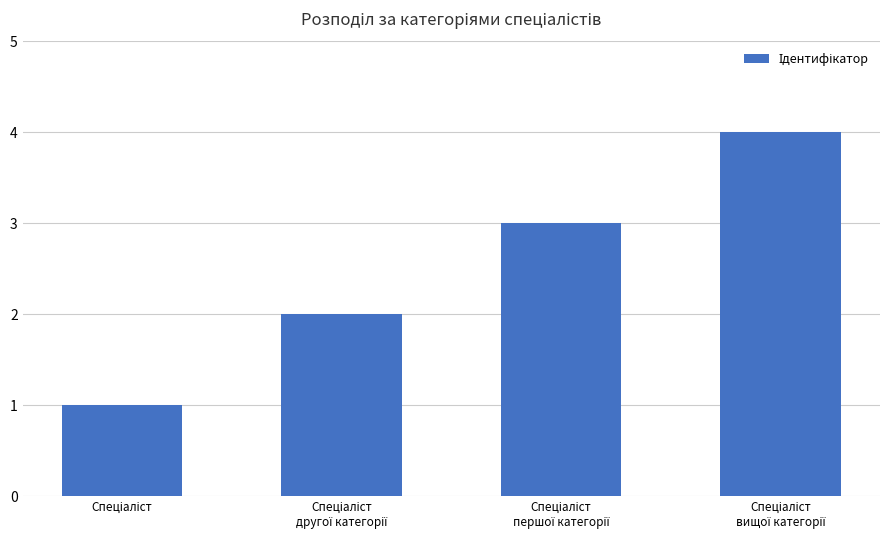

What is the greatest value displayed?

4